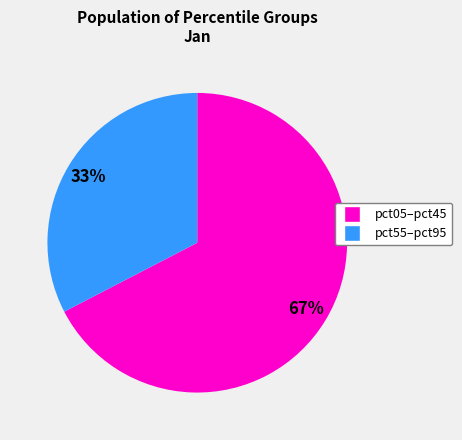

To the nearest percent, what is the average slice percentage?

50%